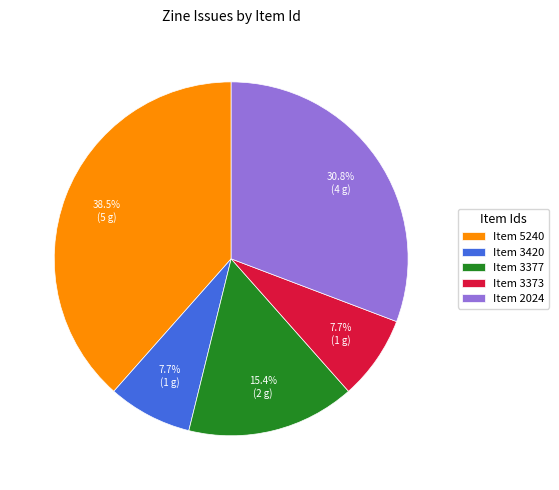

Does any single category account for the majority?

No